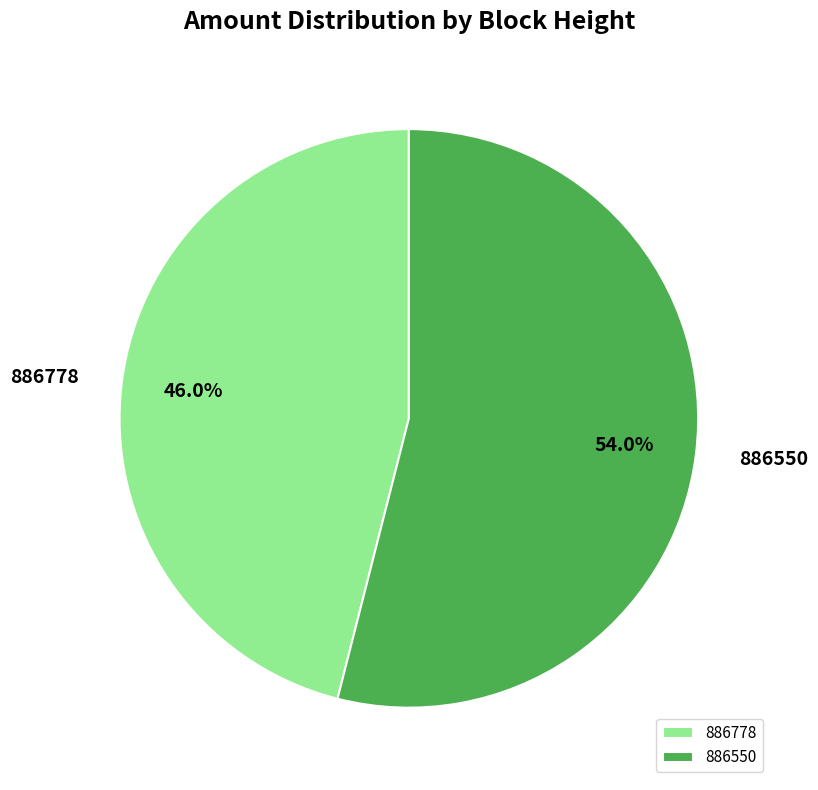

Do 886550 and 886778 together represent more than half of the pie?

Yes